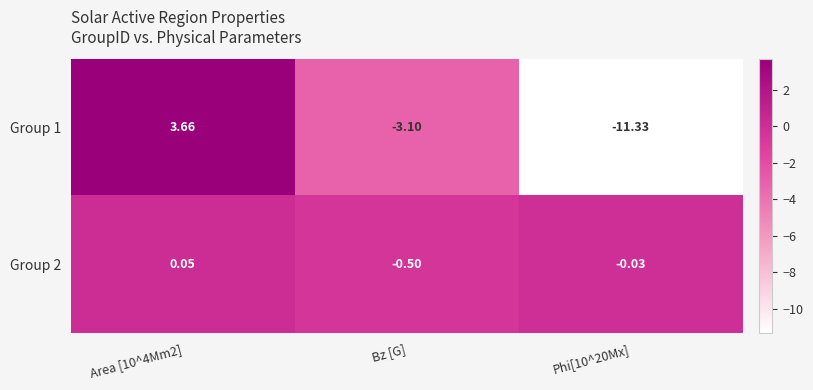

How many negative values does the Group 1 series have?

2